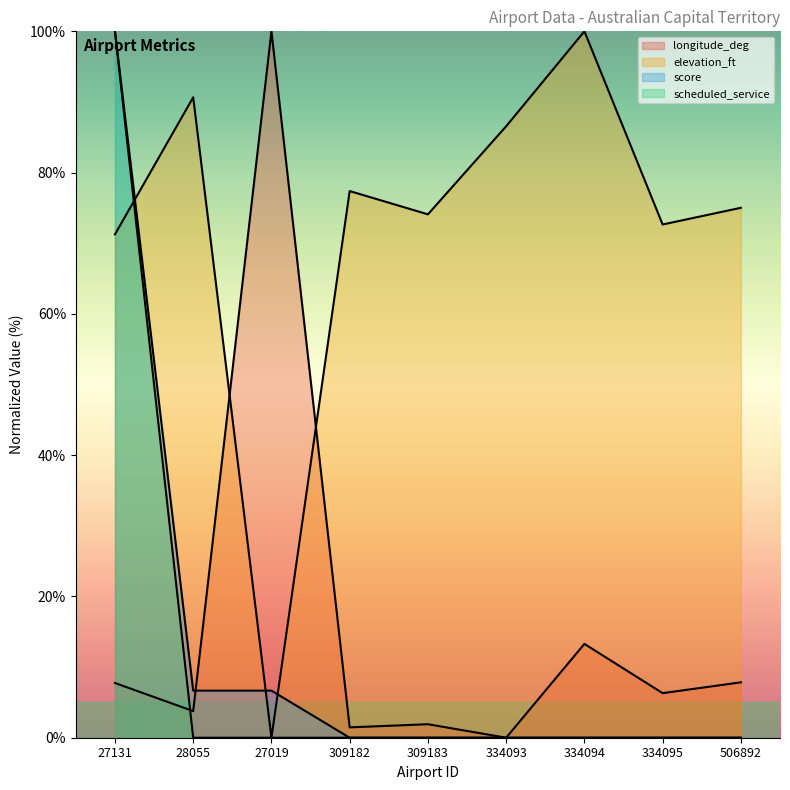

What is the highest value of the score series?

100.0